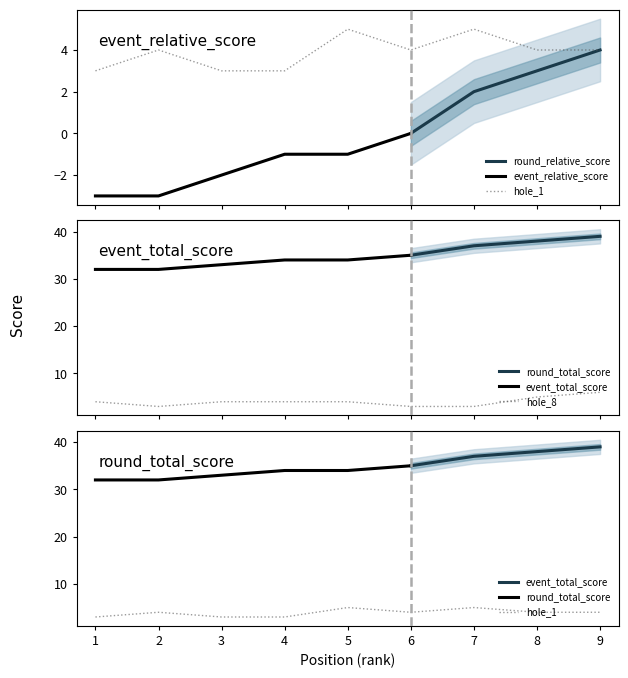

What is the average value of the round_total_score series?

35